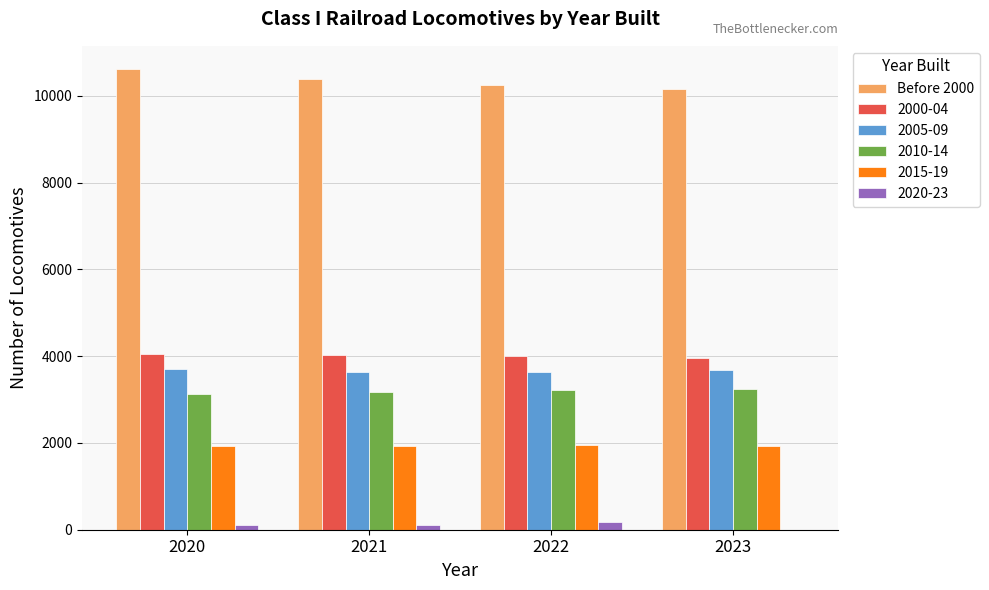

What is the maximum value shown in the chart?

10624